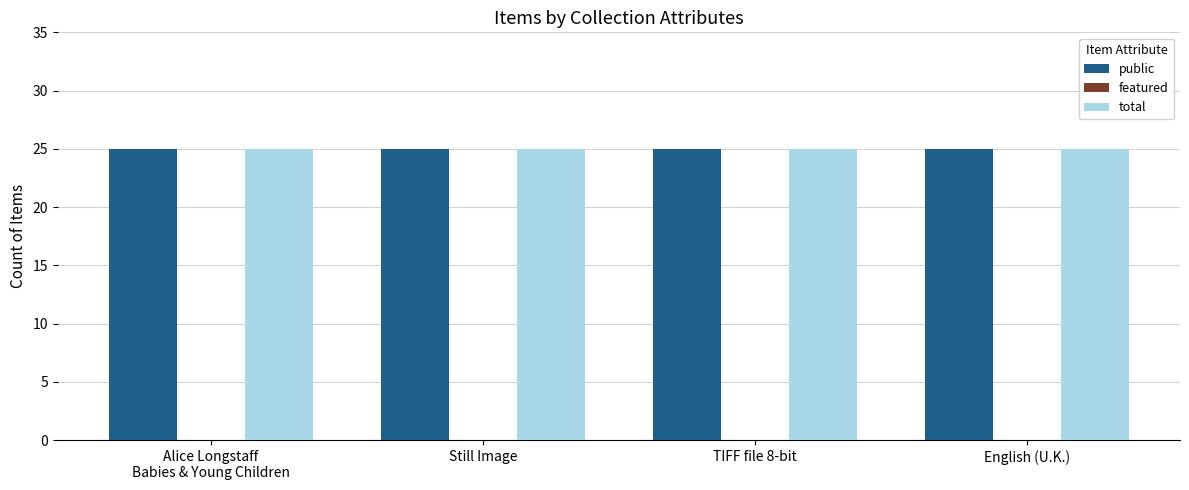

Rank the series at English (U.K.) from highest to lowest value.

public, total, featured